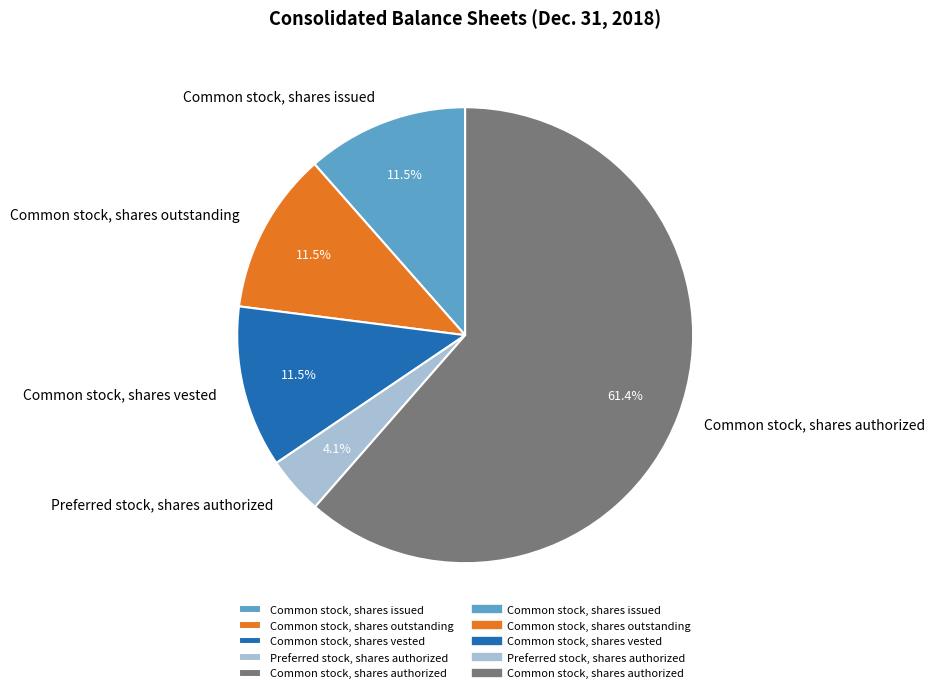

Approximately how many times larger is the value at Common stock, shares authorized compared to Preferred stock, shares authorized?

15.0